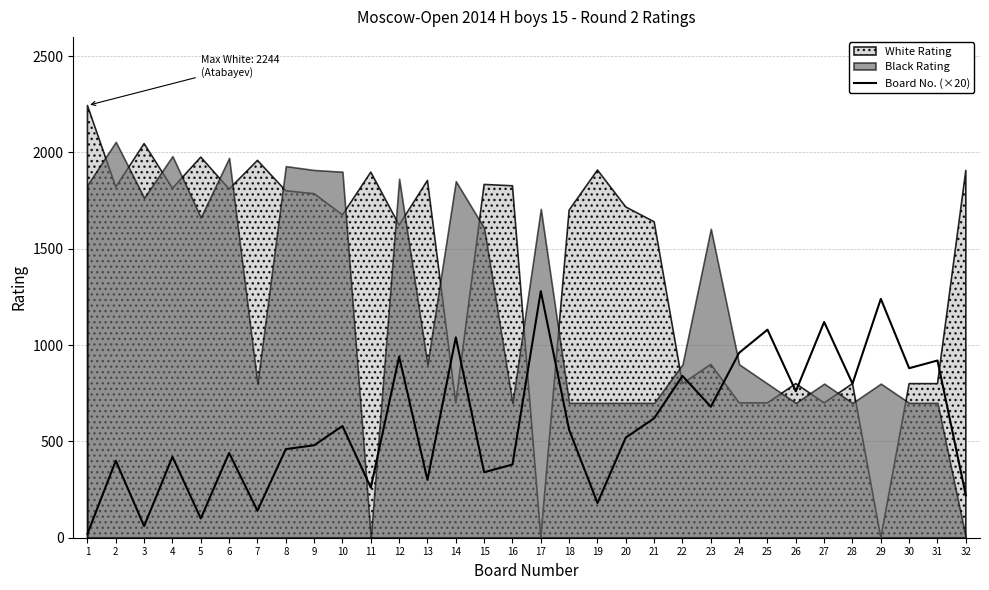

Rank the categories by value from lowest to highest.

1, 3, 5, 7, 19, 32, 11, 13, 15, 16, 2, 4, 6, 8, 9, 20, 18, 10, 21, 23, 26, 28, 22, 30, 31, 12, 24, 14, 25, 27, 29, 17